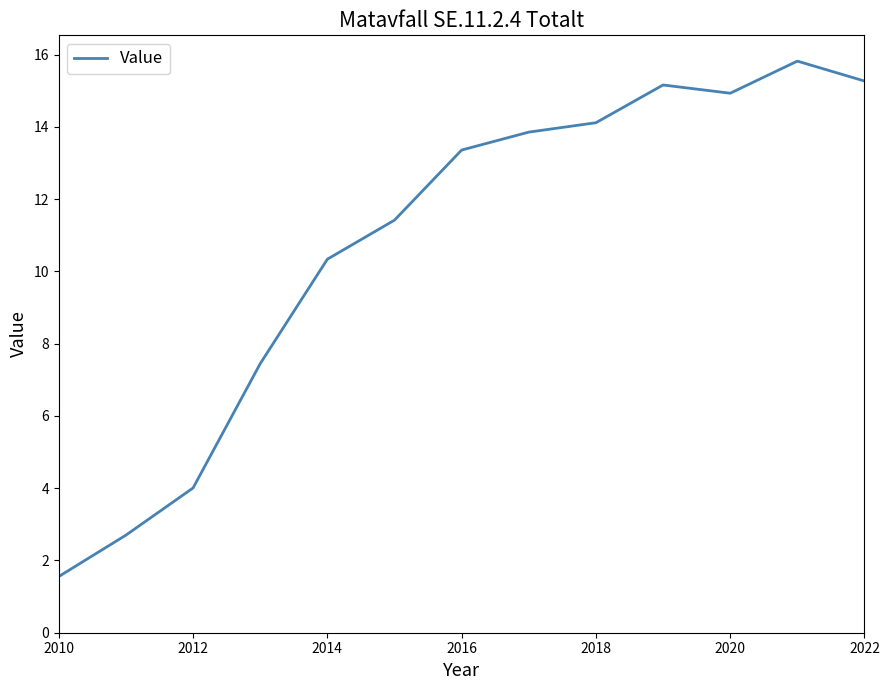

What is the greatest value displayed?

15.8